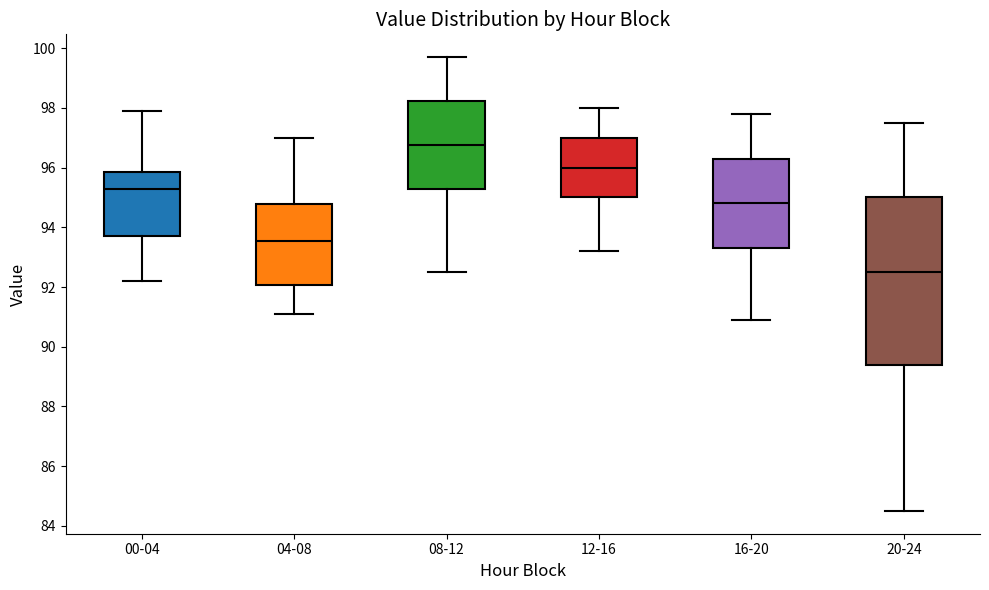

Which box is the tallest, from its lower edge to its upper edge?

20-24